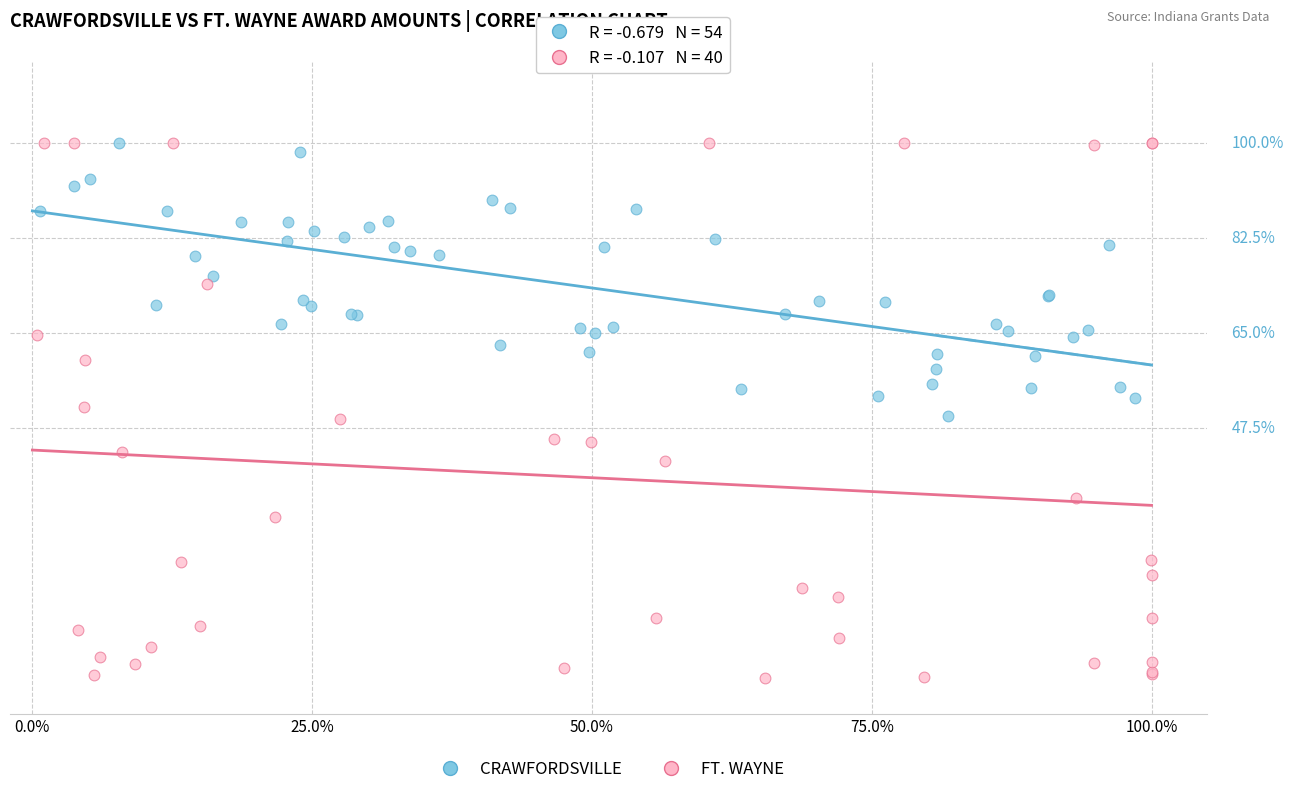

What are all the series names shown in the legend?

CRAWFORDSVILLE, FT. WAYNE